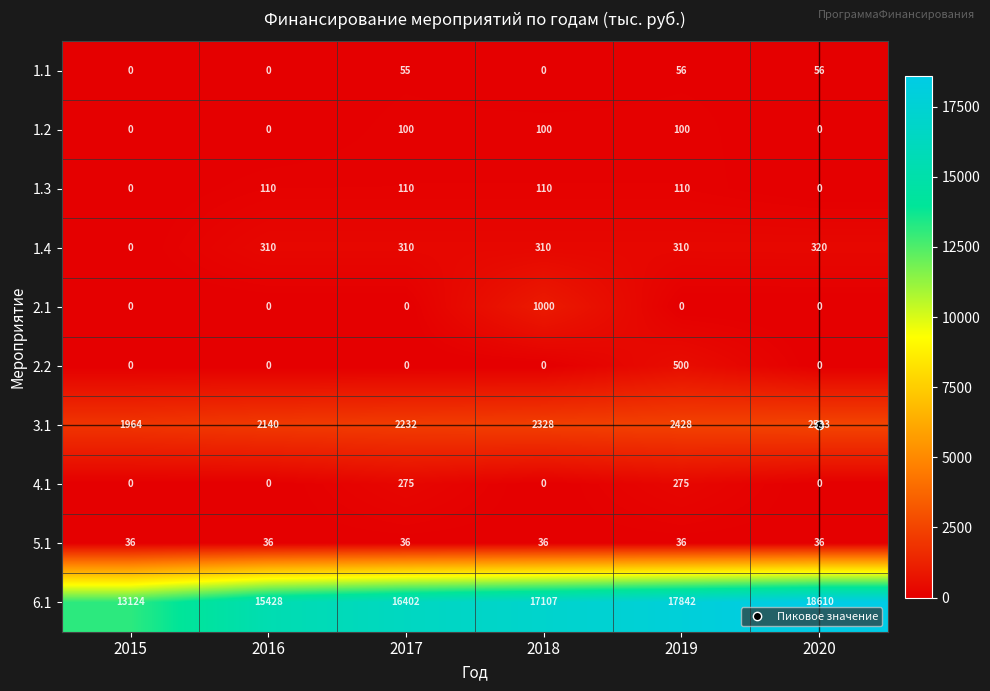

Is it true that 6.1 equals 18610 at 2020?

True